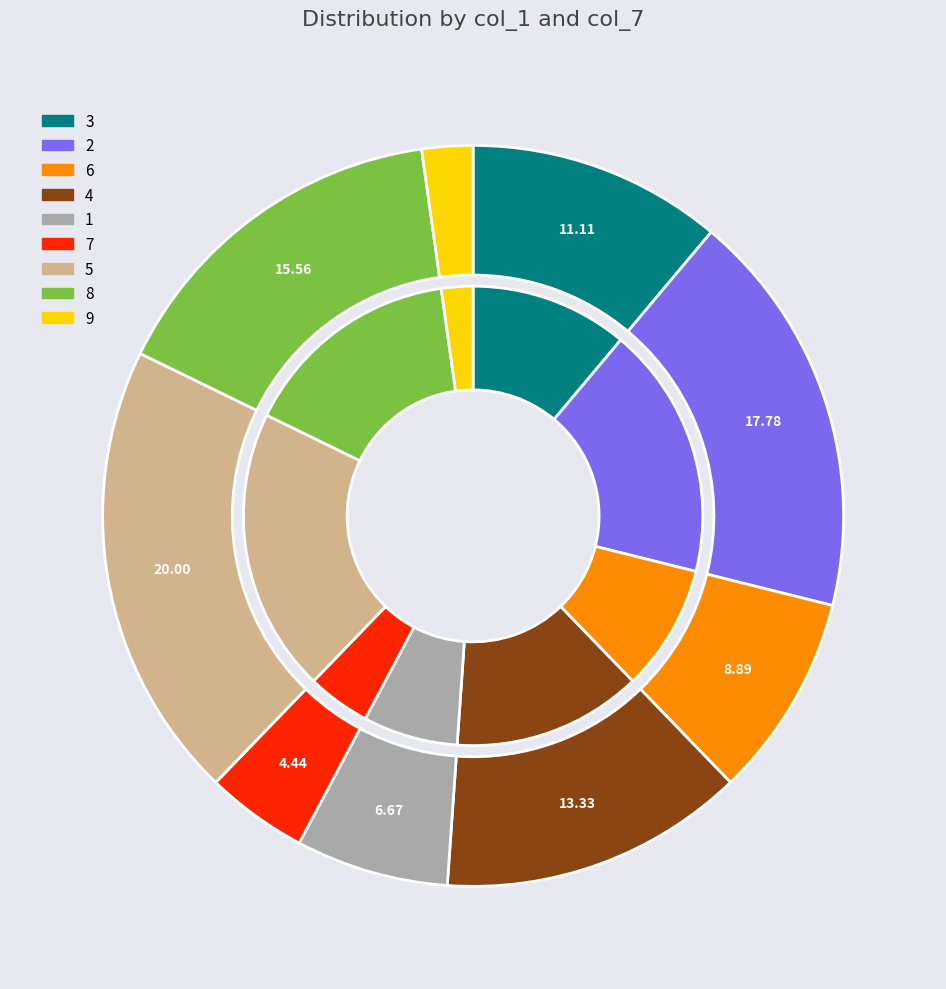

To the nearest percent, what is the average slice percentage?

11%